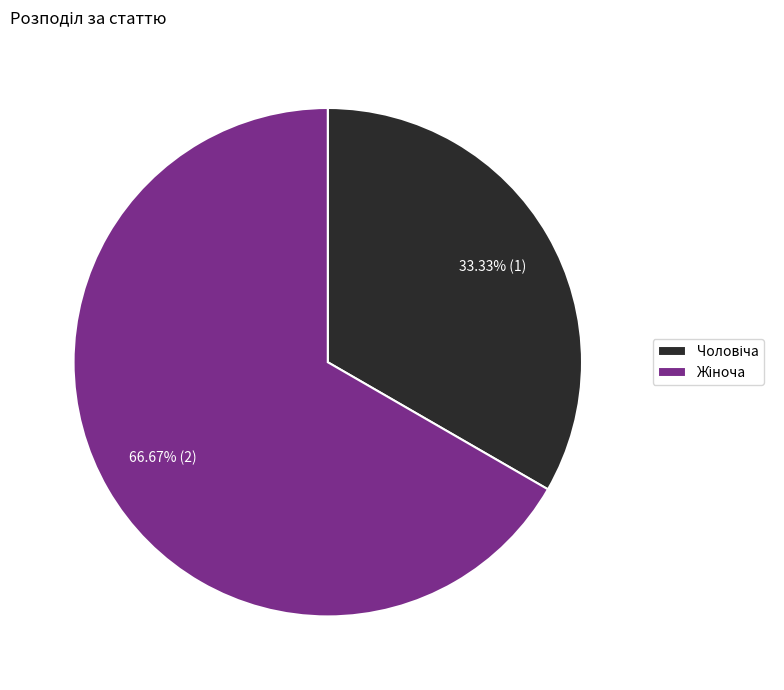

Is there a majority slice in this chart?

Yes